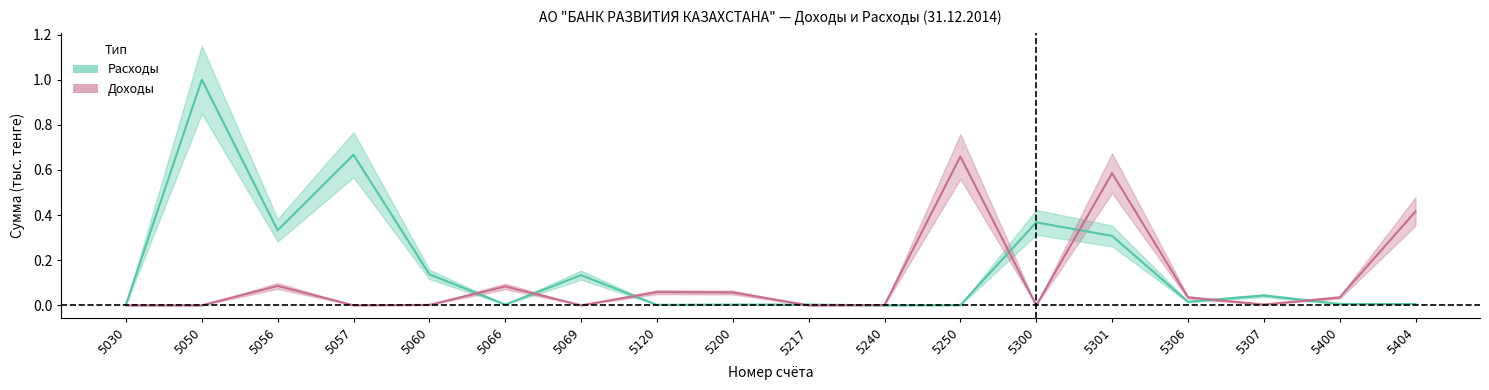

What is the value of the Расходы (тыс. тенге) point at the 7th from the left?

0.1